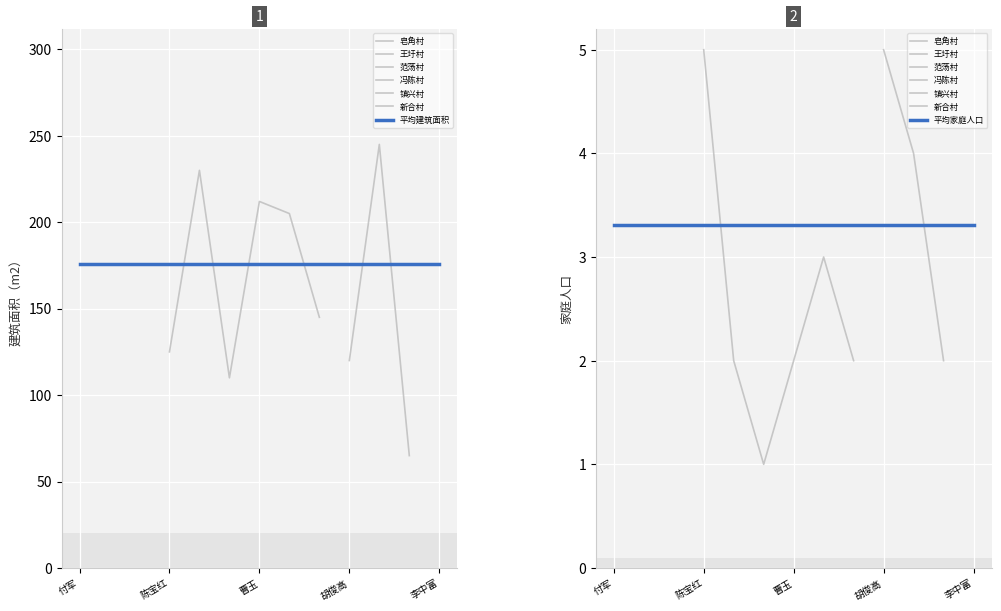

Is it true that 家庭人口 equals 2 at 曹玉?

True